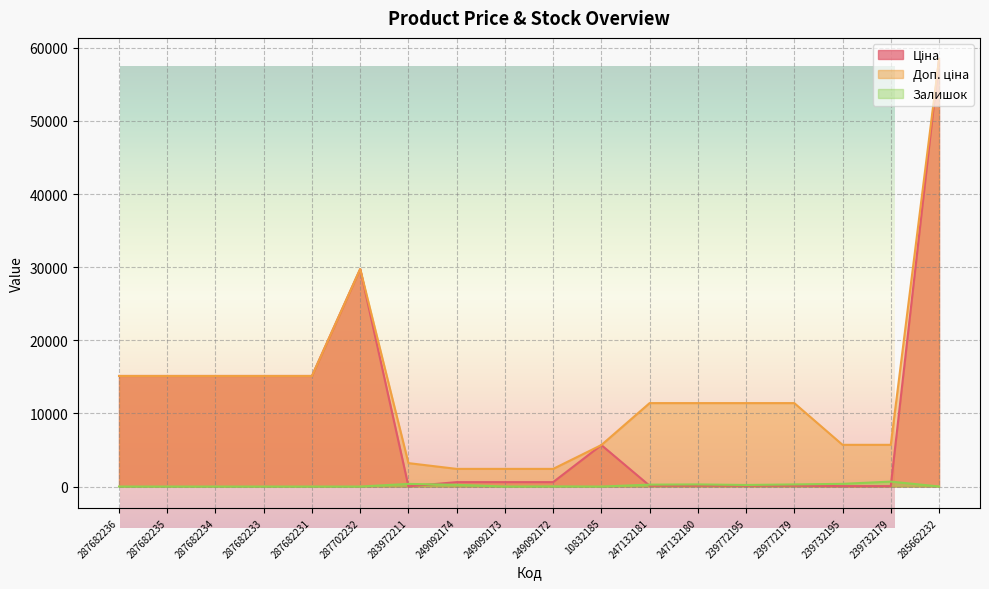

What is the spread (max minus min) of values at 239772195?

11295.9